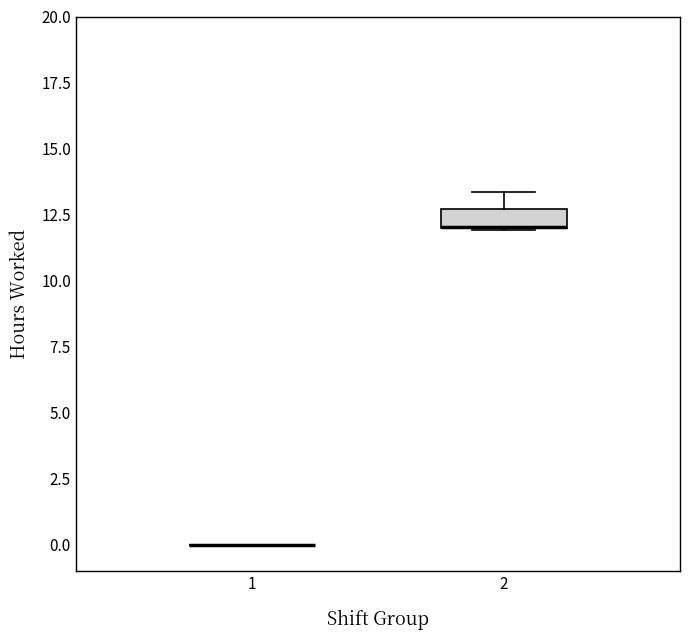

Where is the lower edge of the box at x = 2 on the y-axis? The values are not printed on the chart, so give them approximately, as read against the axis.

12.0